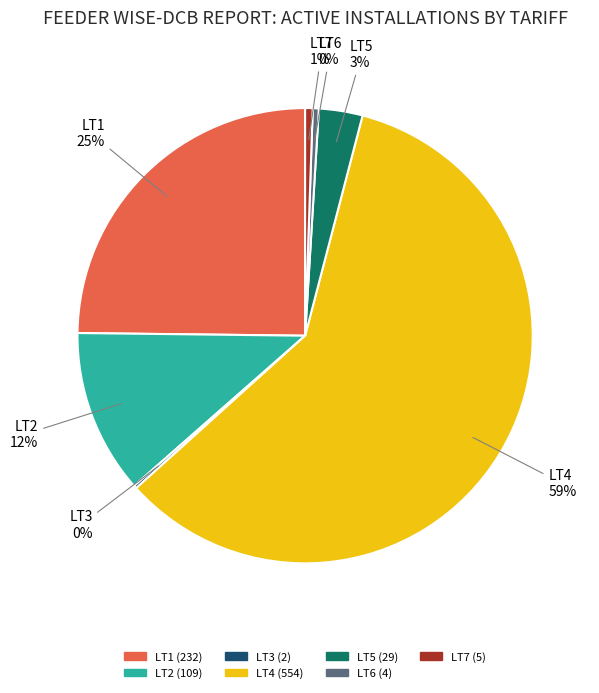

Which category has the biggest portion of the pie?

LT4